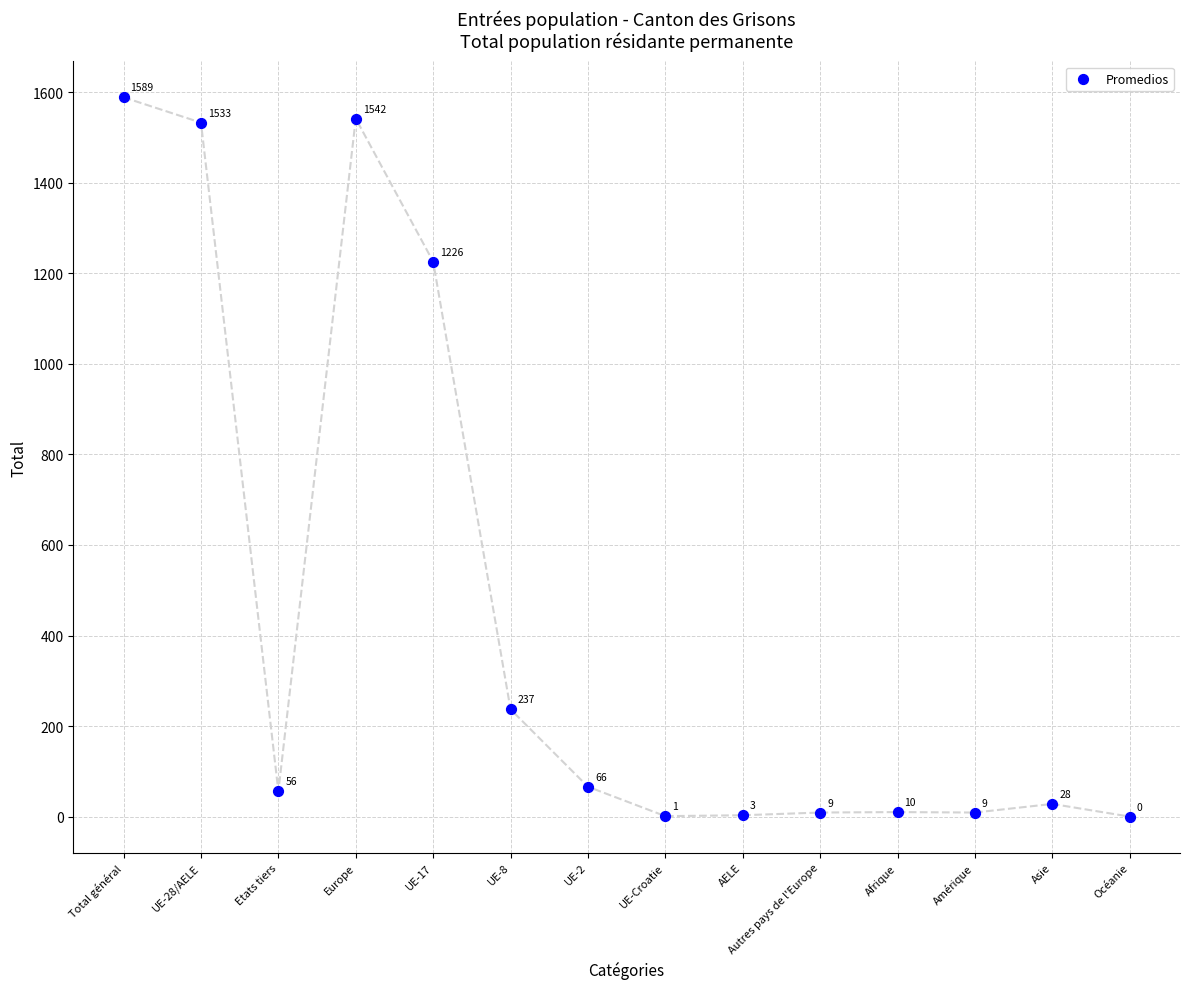

What Y value in the scatter plot is closest to 794?

1226